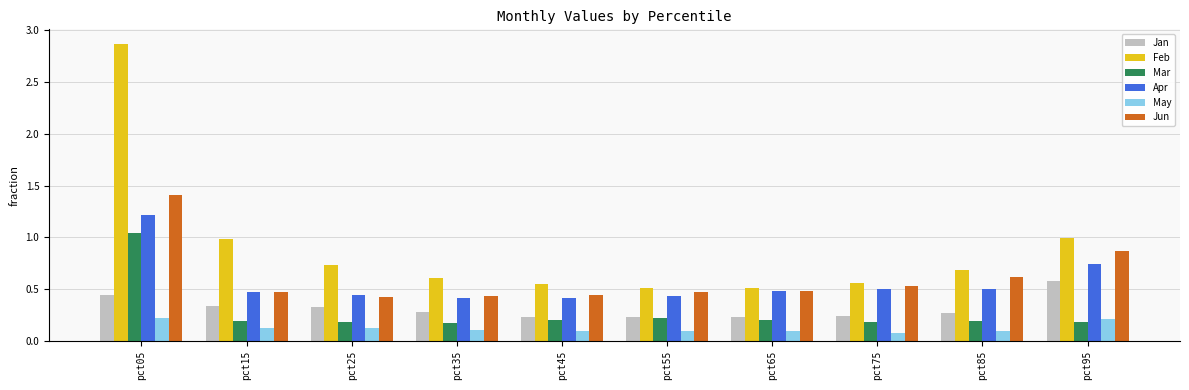

At which category is the sum across all series the highest?

pct05